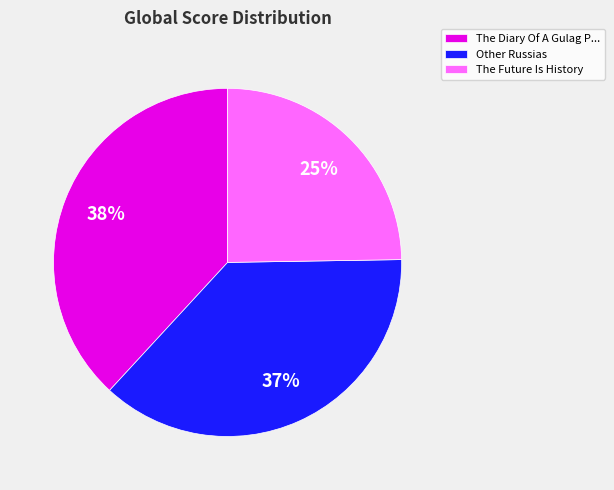

Is there a majority slice in this chart?

No